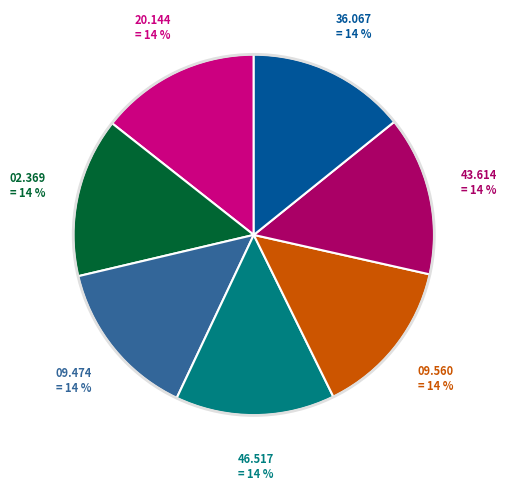

To the nearest percent, what is the average slice percentage?

14%